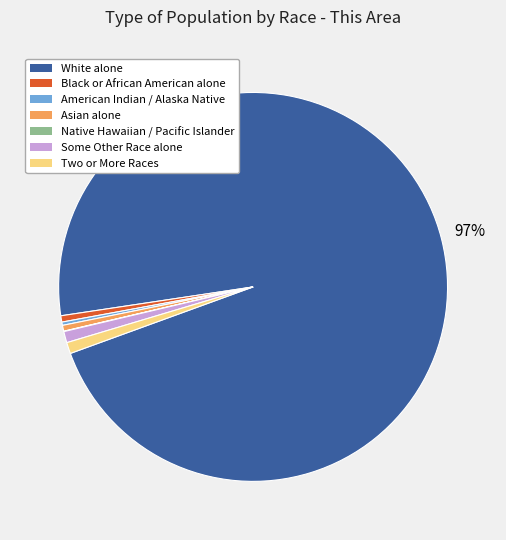

Is there a majority slice in this chart?

Yes